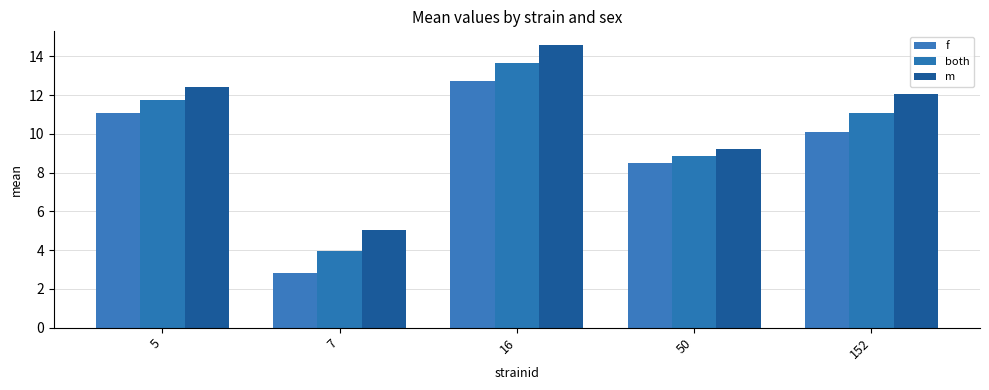

The value of both at 7 is 2.1. True or false?

False